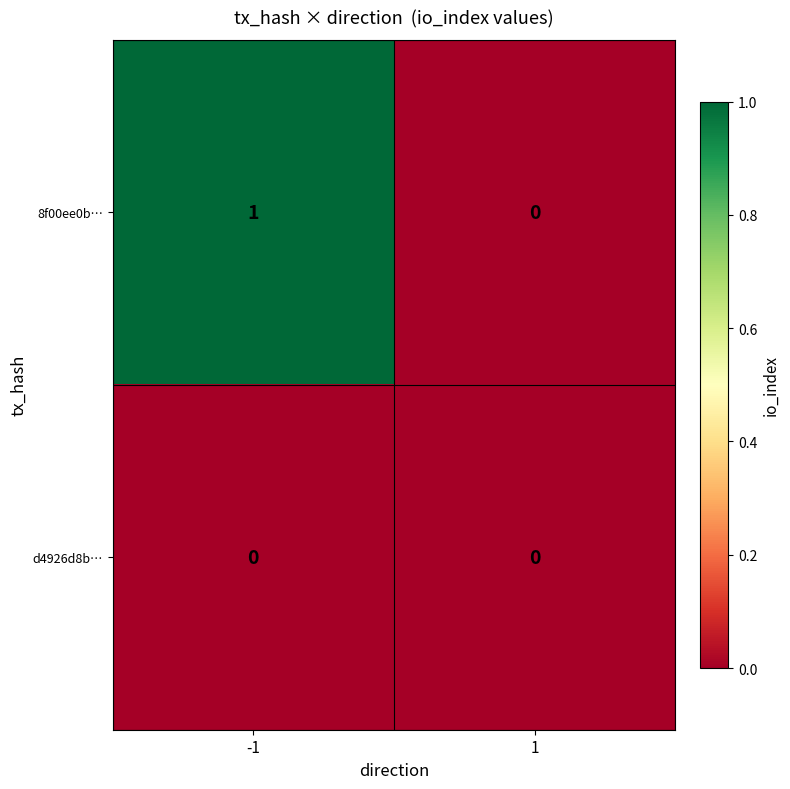

Is the value of 8f00ee0b… at -1 greater than the value of d4926d8b… at -1?

Yes